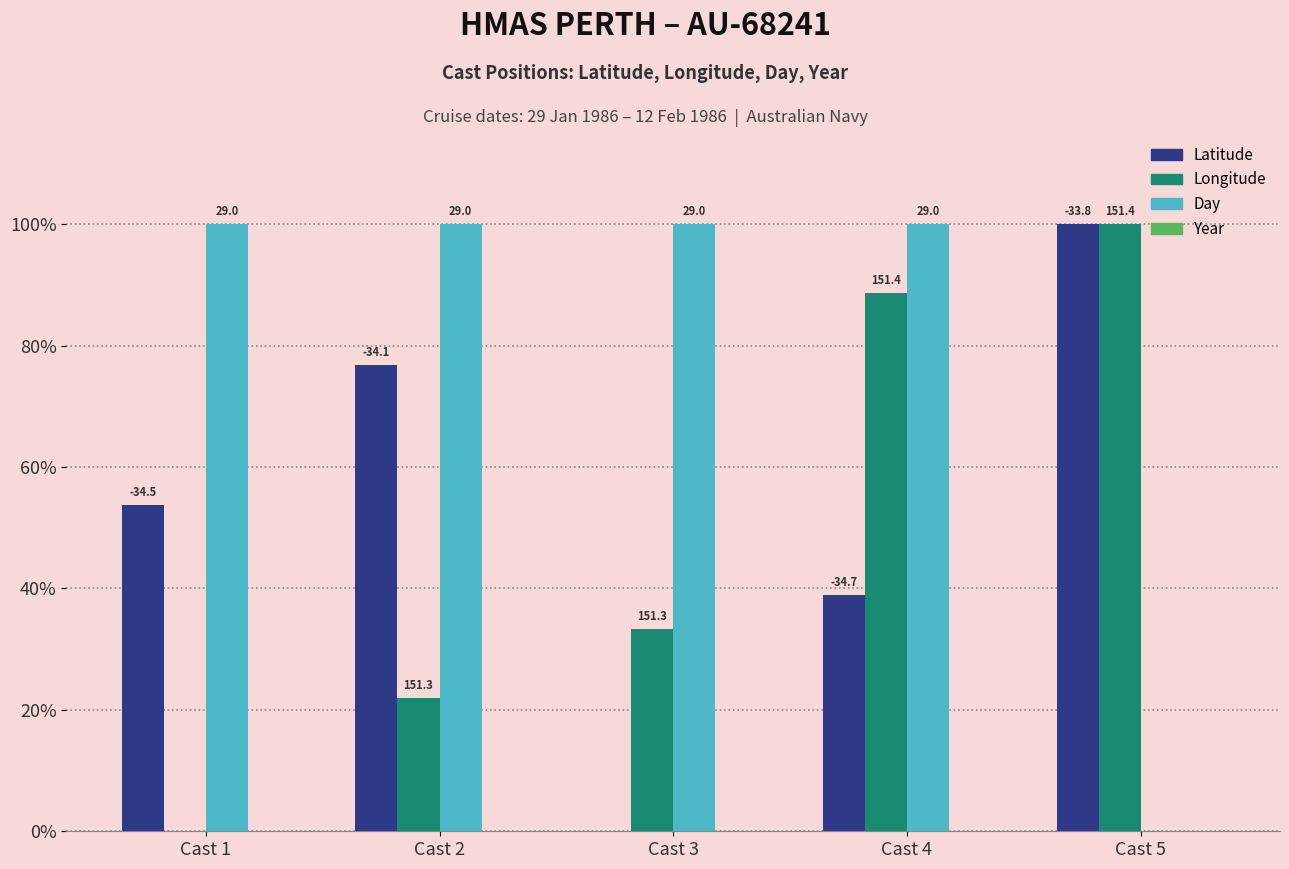

Does the chart contain stacked bars?

No